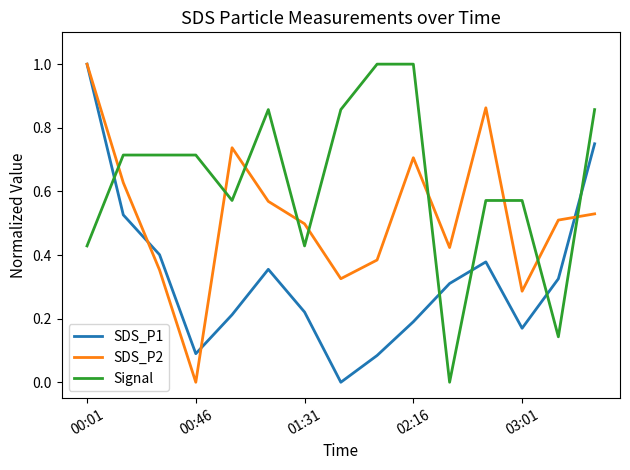

Which series has the largest total across all categories?

Signal